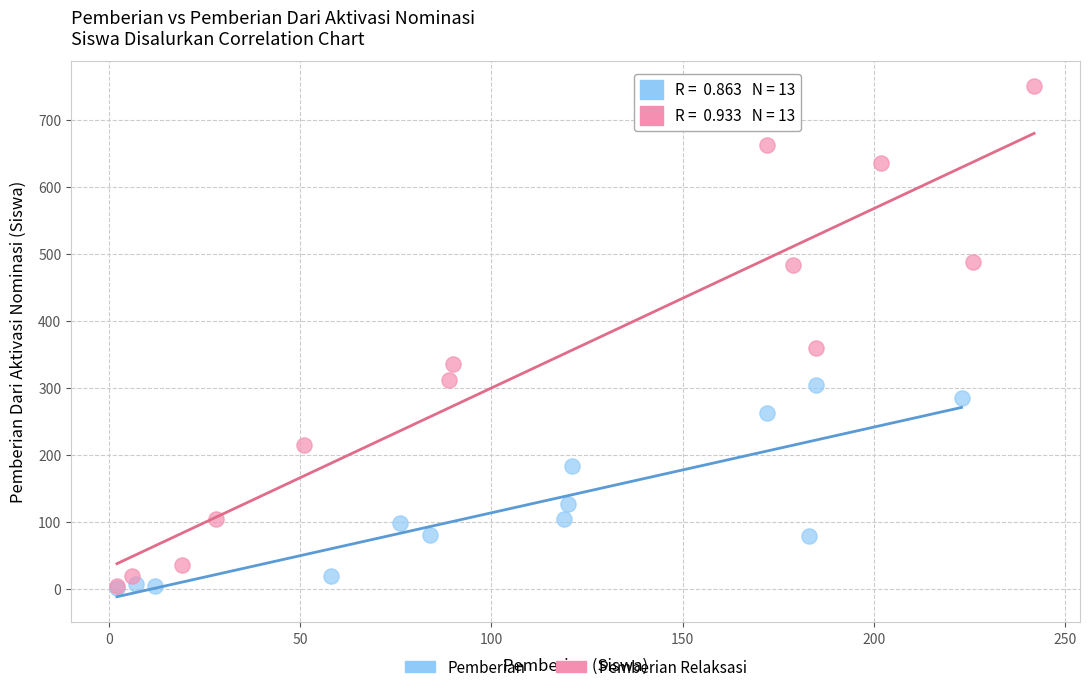

What are all the series names shown in the legend?

Pemberian, Pemberian Relaksasi